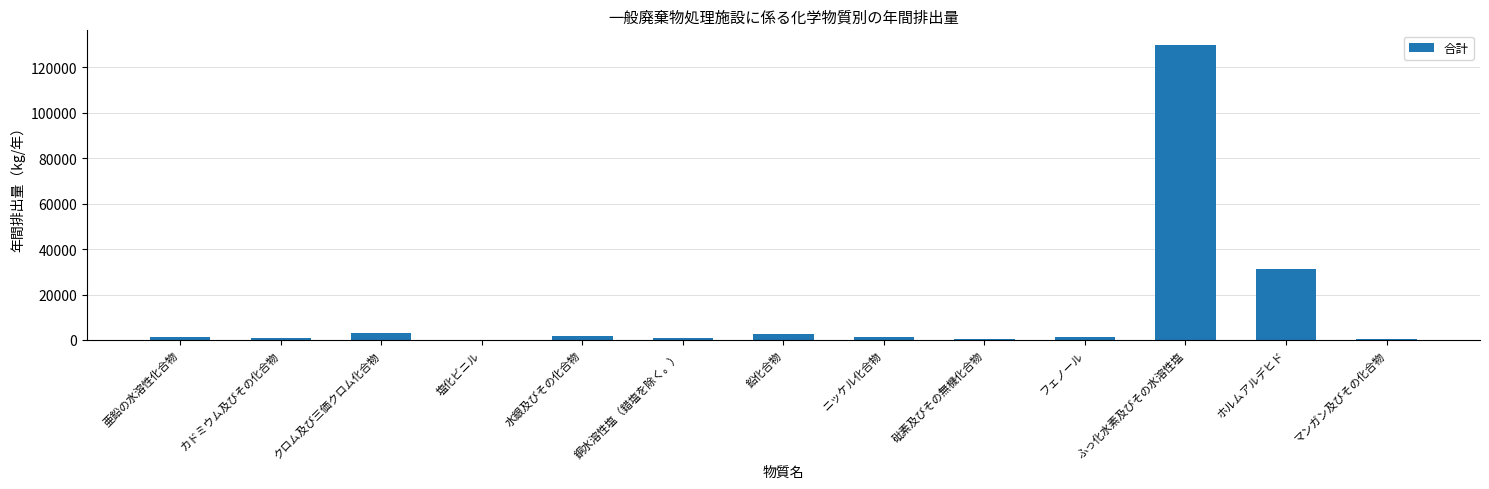

What is the maximum value shown in the chart?

129731.2